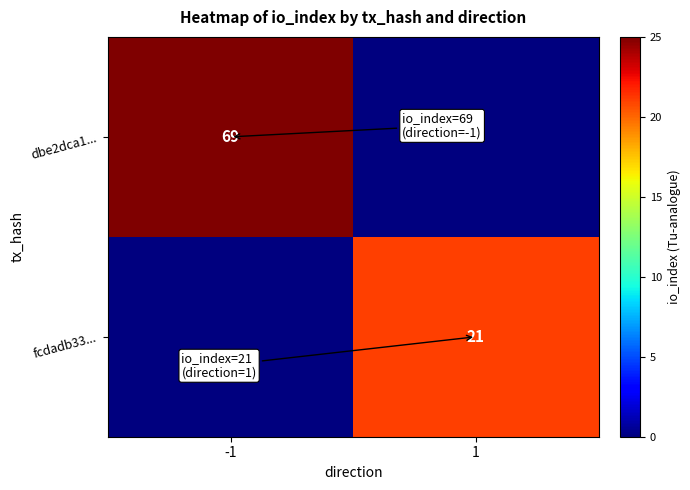

True or false: dbe2dca1... has a value of 69 at -1.

True